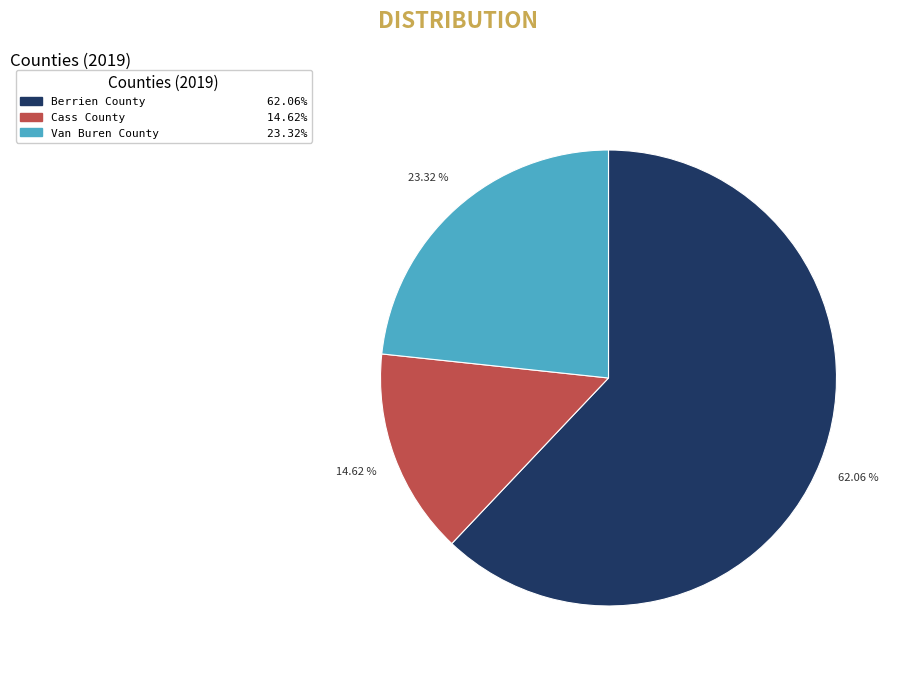

Combined, do Cass County and Van Buren County account for over 50%?

No